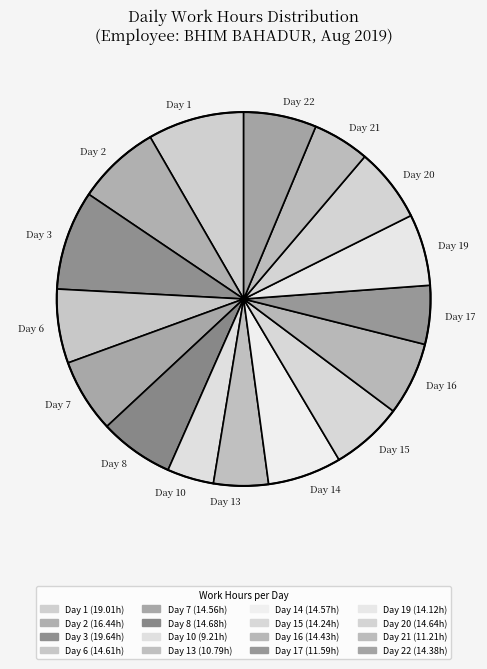

Approximately how many times larger is the value at Day 16 compared to Day 1?

0.8